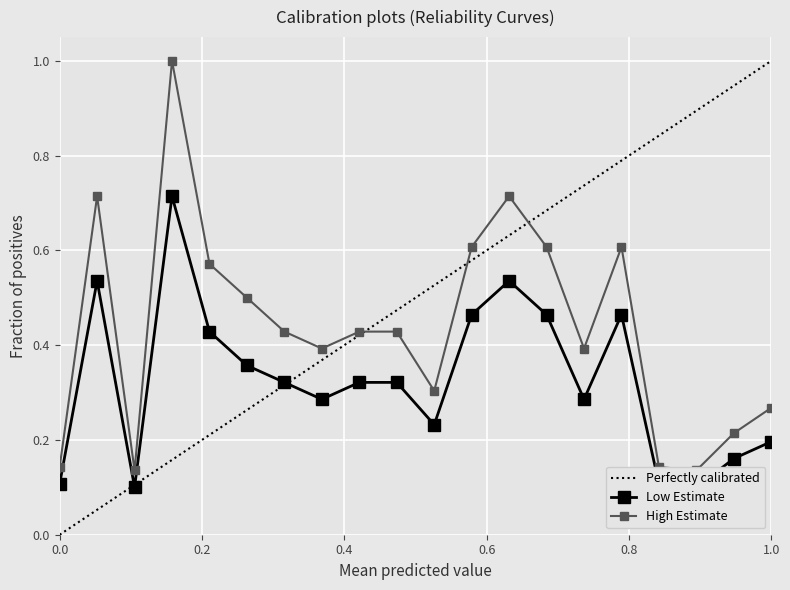

How many distinct data groups are displayed?

2